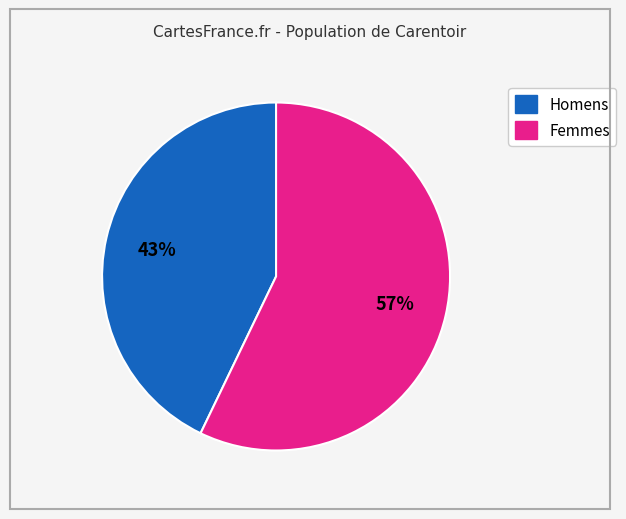

To the nearest percent, what is the difference between the largest and smallest slice percentages?

14%